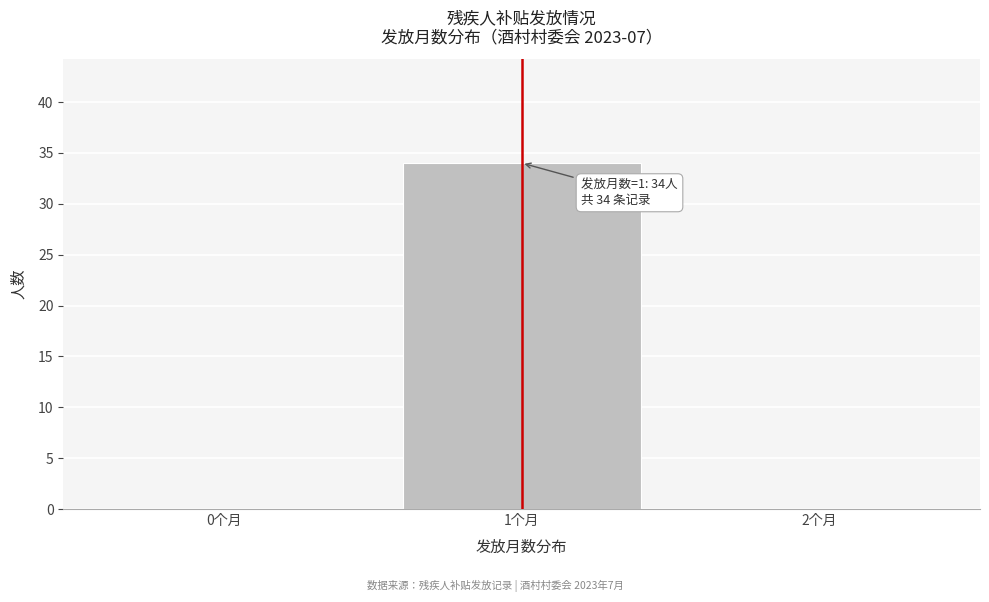

Reading left to right, list all the values displayed in this chart.

0个月=0	1个月=34	2个月=0